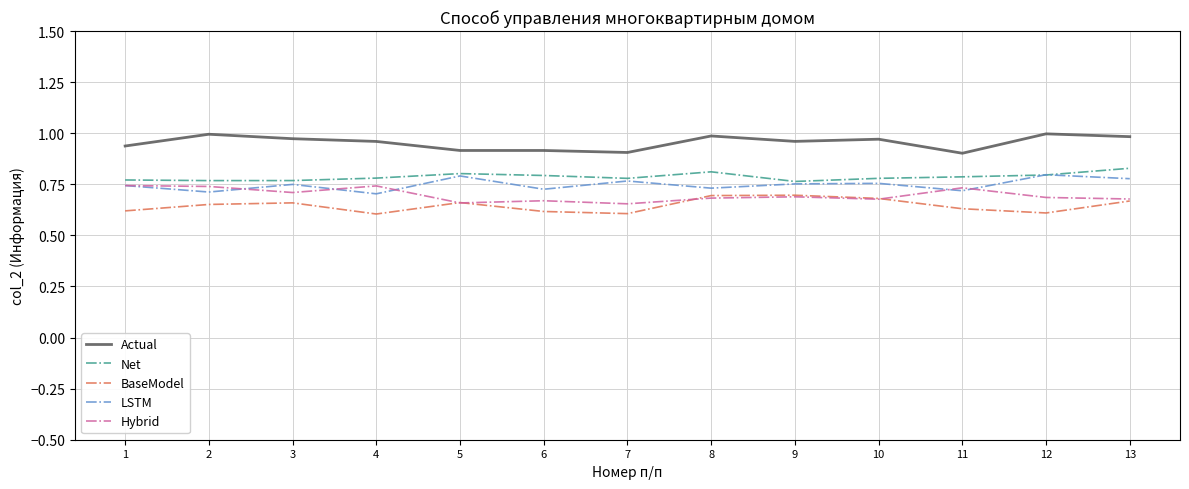

True or false: BaseModel and Net cross at least once.

False